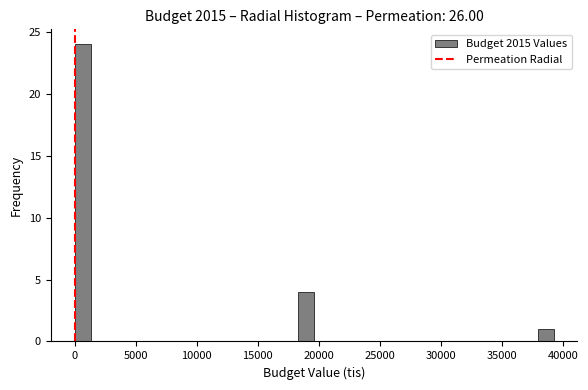

Read against the x-axis, roughly where is the centre of the tallest bar?

500